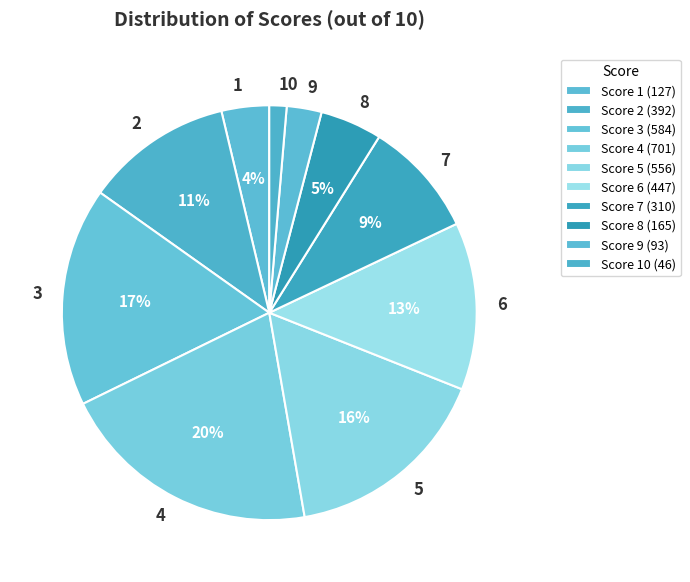

How many slices are in this pie chart?

10